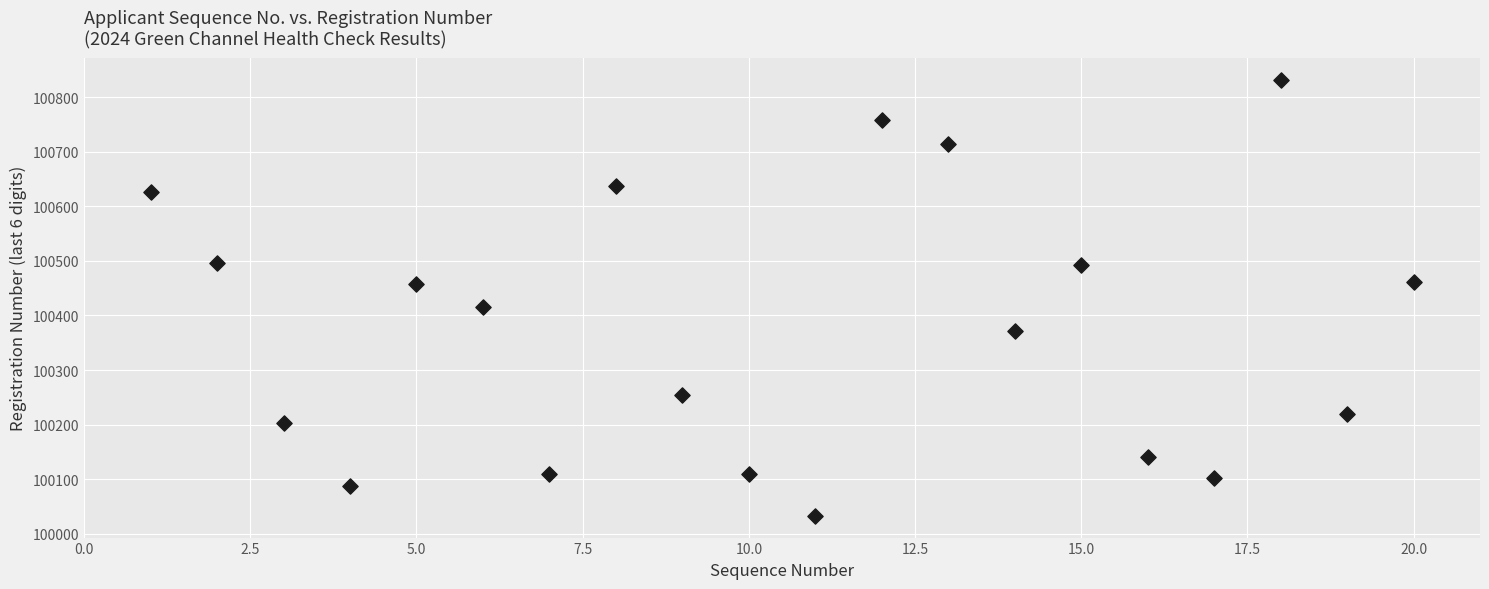

What is the range of X values (max minus min)?

19